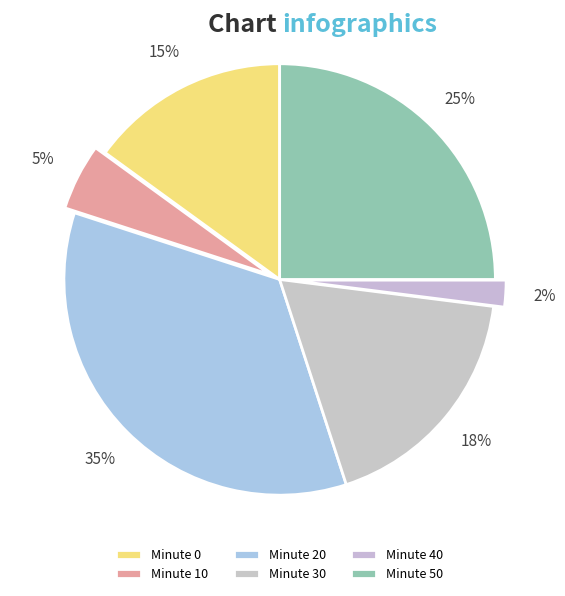

Count the number of slices in the pie.

6